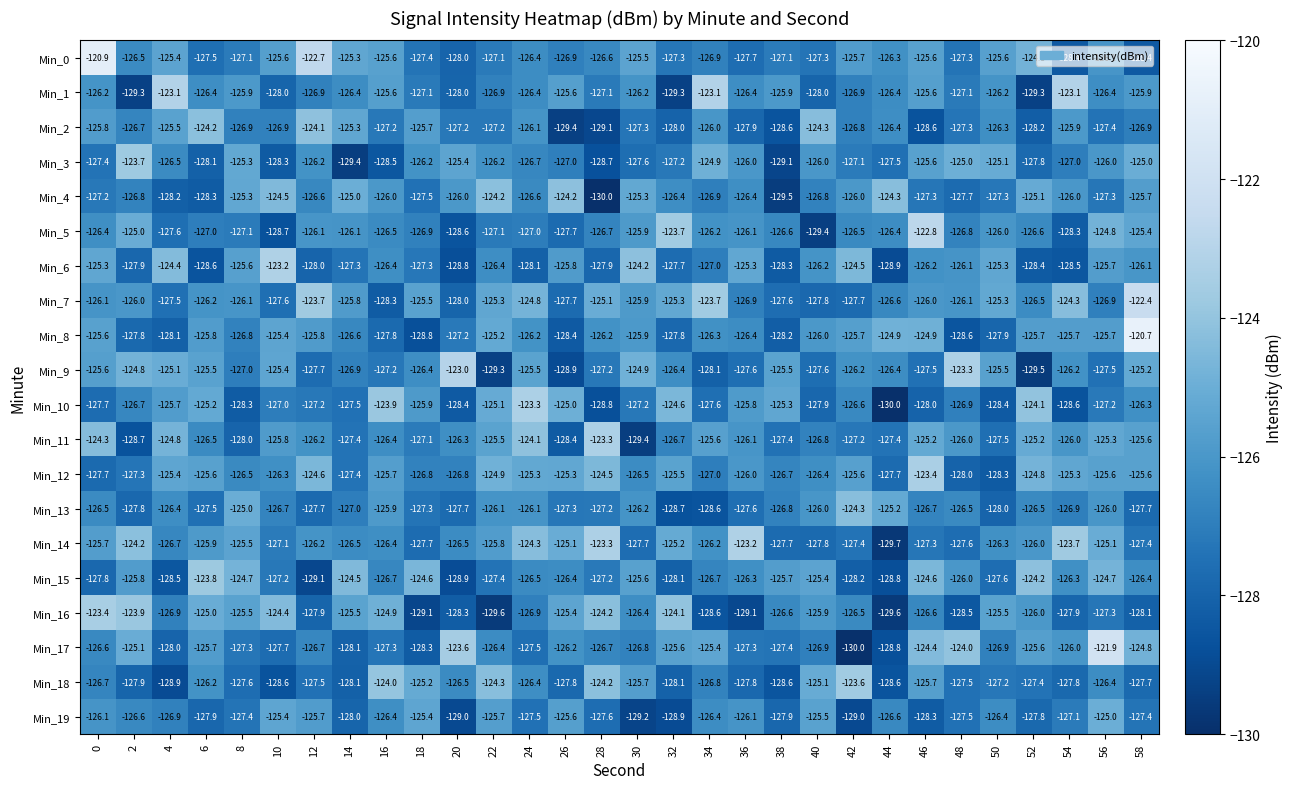

At which category is the sum across all series the highest?

56